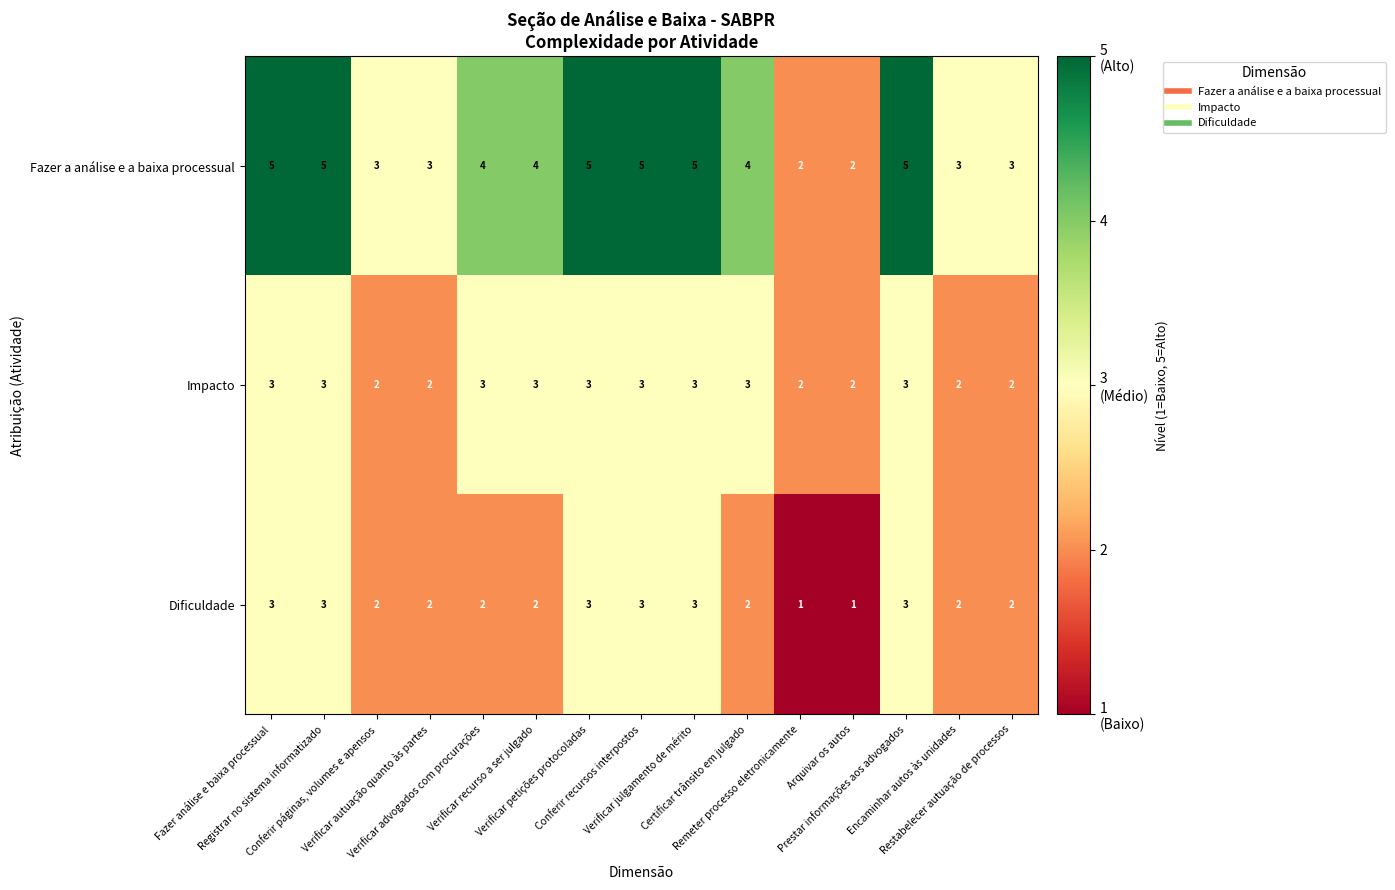

Which series has the largest total across all categories?

Fazer a análise e a baixa processual